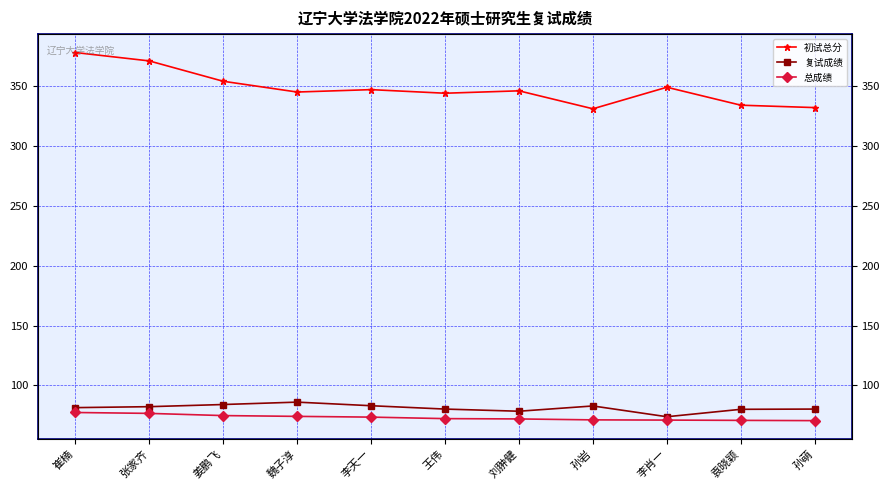

Does the chart display data point markers on the line(s)?

Yes